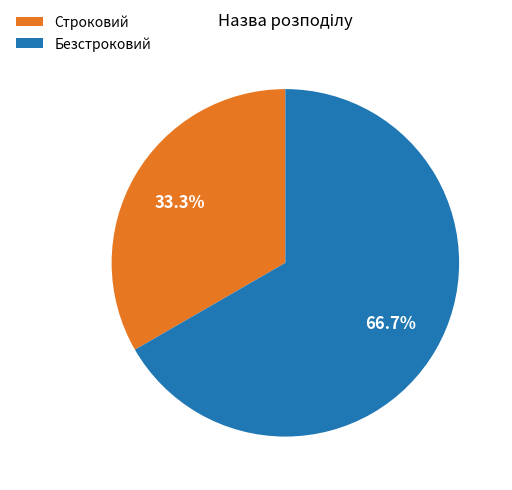

To the nearest percent, what is the difference between the largest and smallest slice percentages?

33%